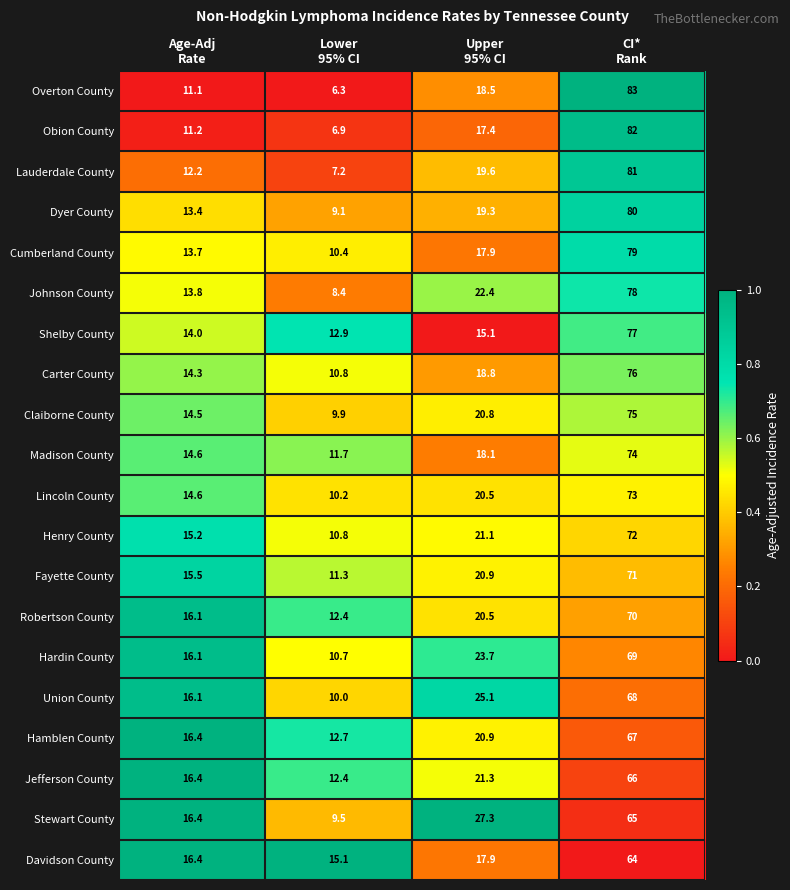

Which series has the largest range (max minus min)?

Overton County